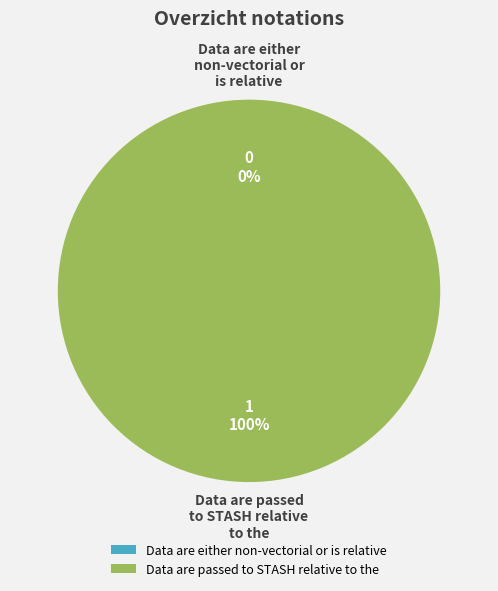

Which has a higher value, Data are either non-vectorial or is relative or Data are passed to STASH relative to the?

Data are passed to STASH relative to the